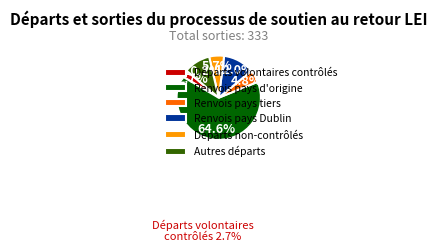

Between Autres départs and Départs volontaires contrôlés, which is larger?

Autres départs